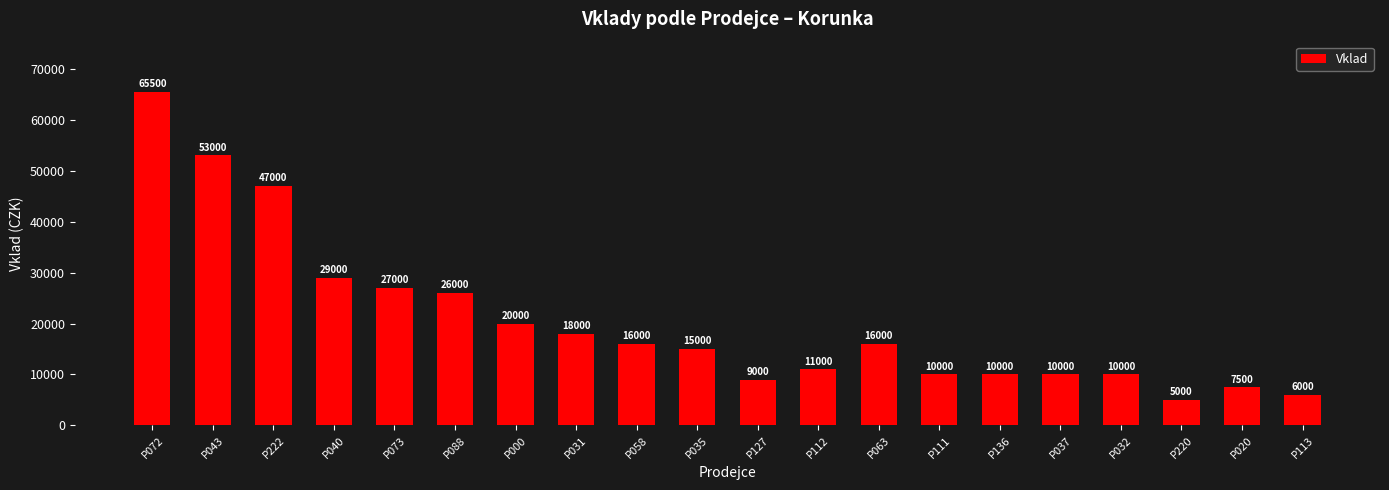

Reading right to left, what are all the values shown in this chart?

6000	7500	5000	10000	10000	10000	10000	16000	11000	9000	15000	16000	18000	20000	26000	27000	29000	47000	53000	65500